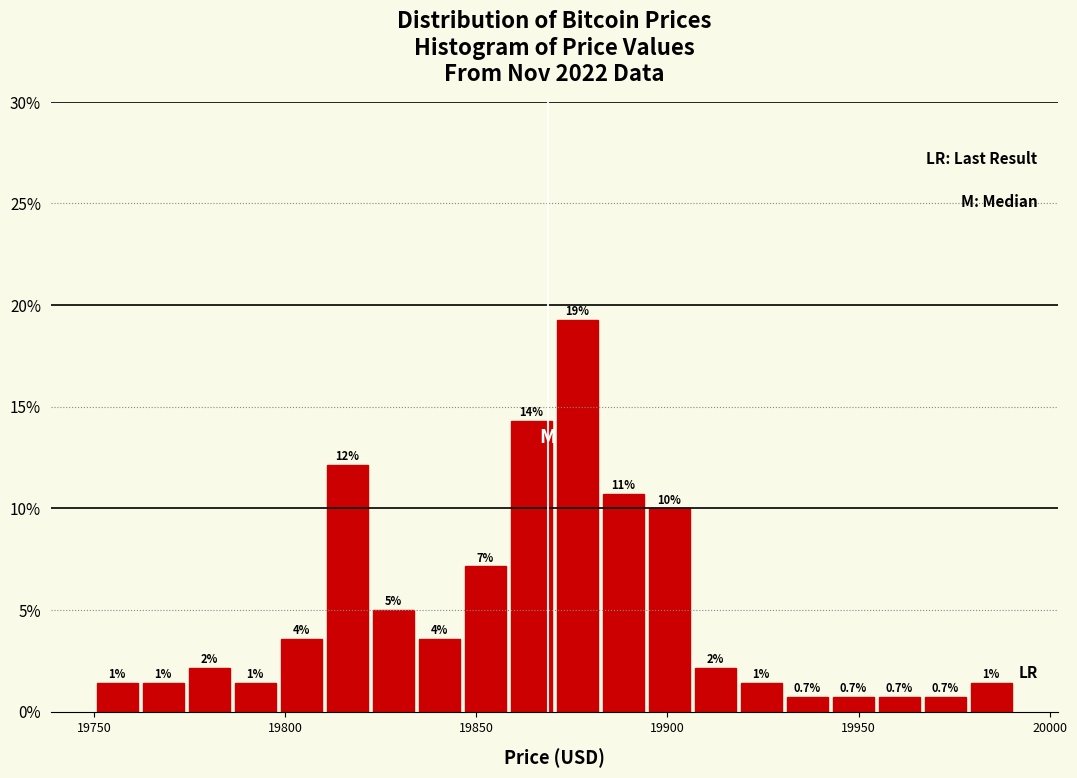

Around what value on the x-axis is the tallest bar? Give the approximate position of its centre, as read against the axis.

19875